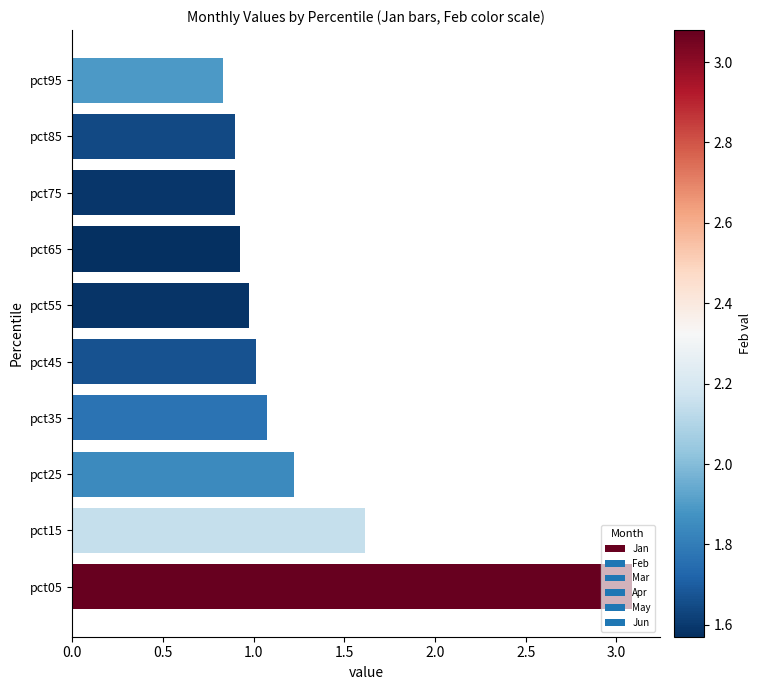

What is the difference between the maximum and minimum values?

2.3